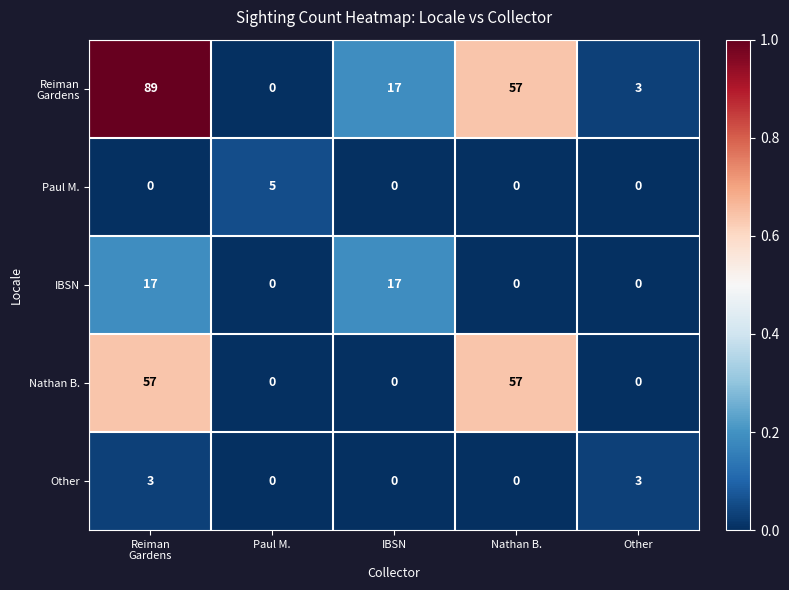

How many categories are shown in the chart?

5